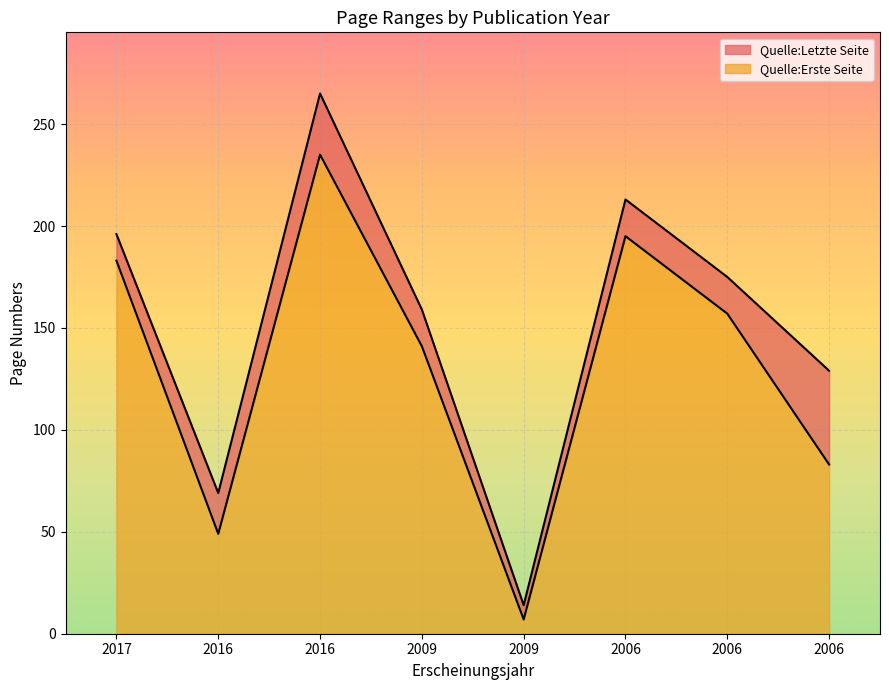

True or false: Quelle:Erste Seite and Quelle:Letzte Seite intersect in this chart.

False